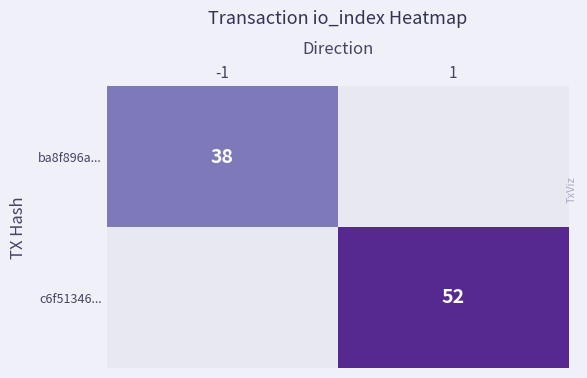

Is it true that ba8f896a... equals 18 at -1?

False